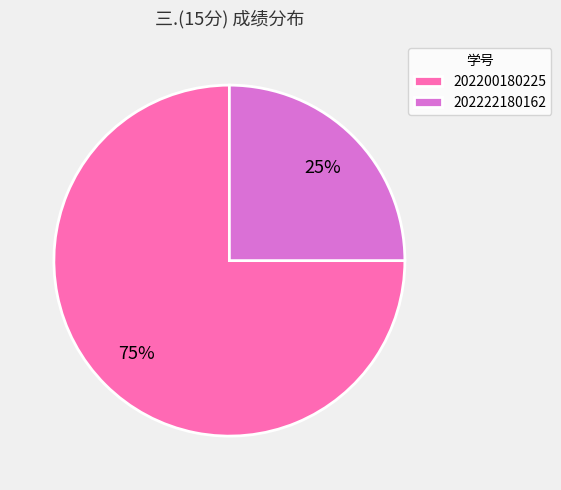

Count the number of slices in the pie.

2